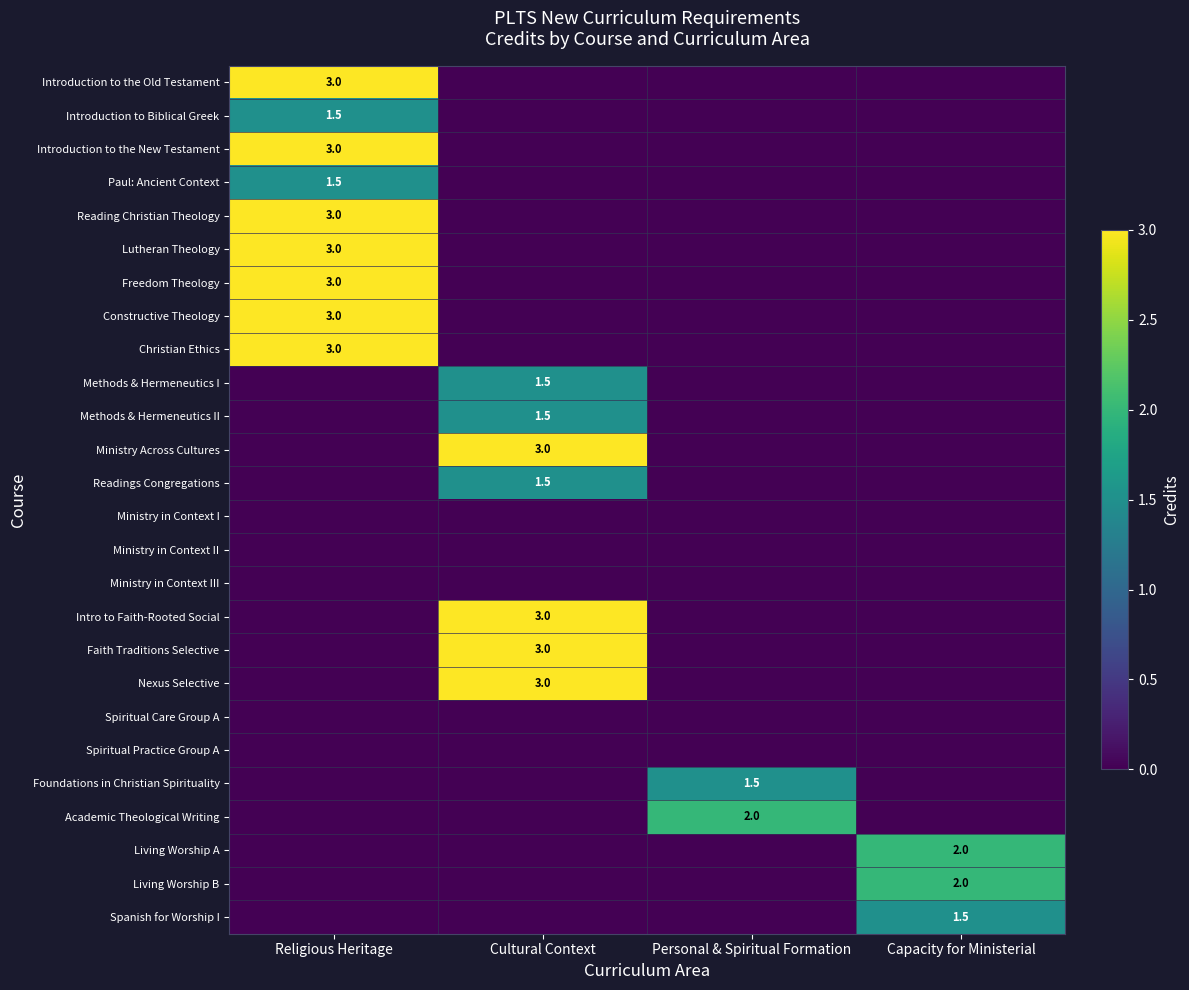

Is it true that Constructive Theology equals 3.0 at Religious Heritage?

True